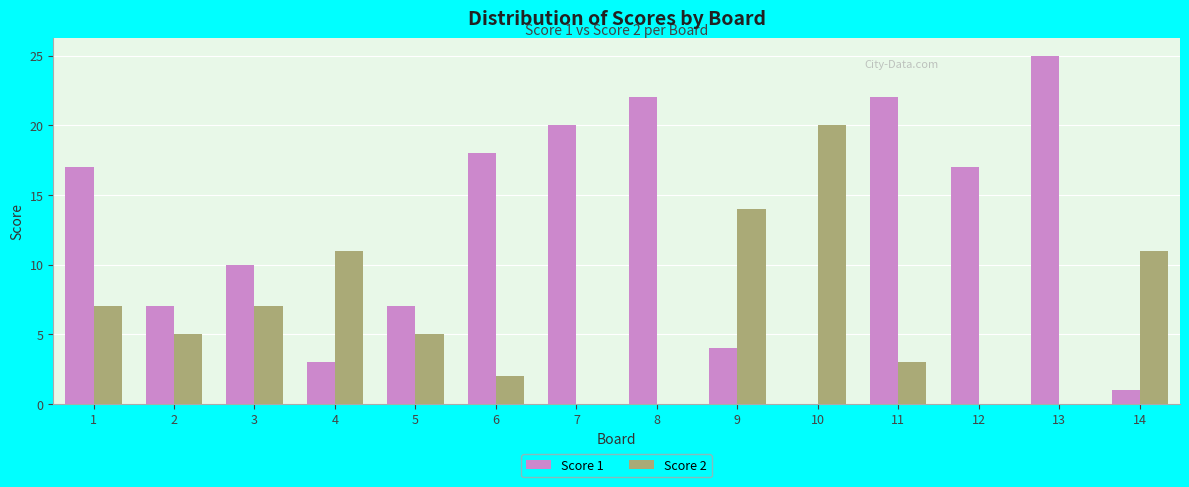

What are all the series names shown in the legend?

Score 1, Score 2